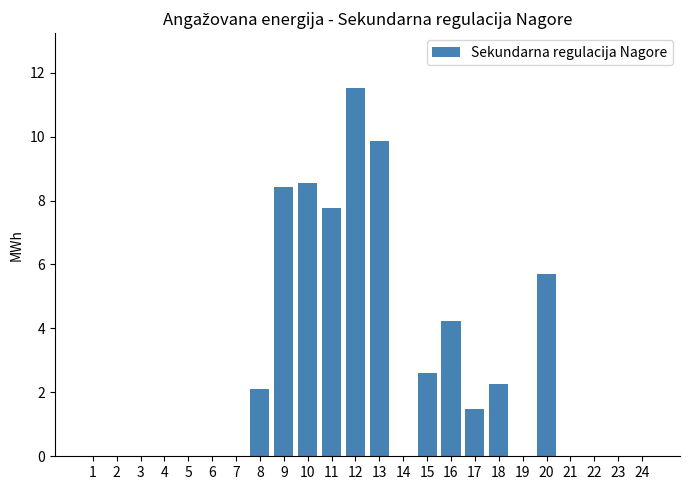

The chart shows a value of 2.6 at 15. True or false?

True